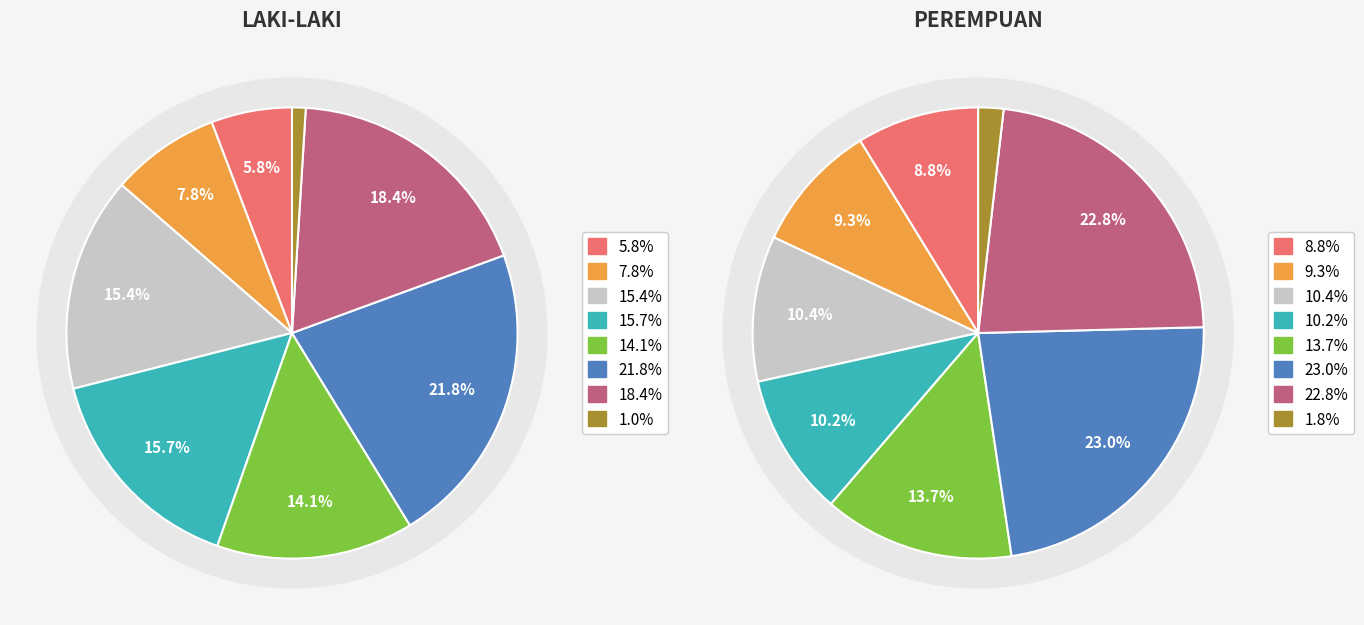

The 5 slice represents 14% of the pie. True or false?

False